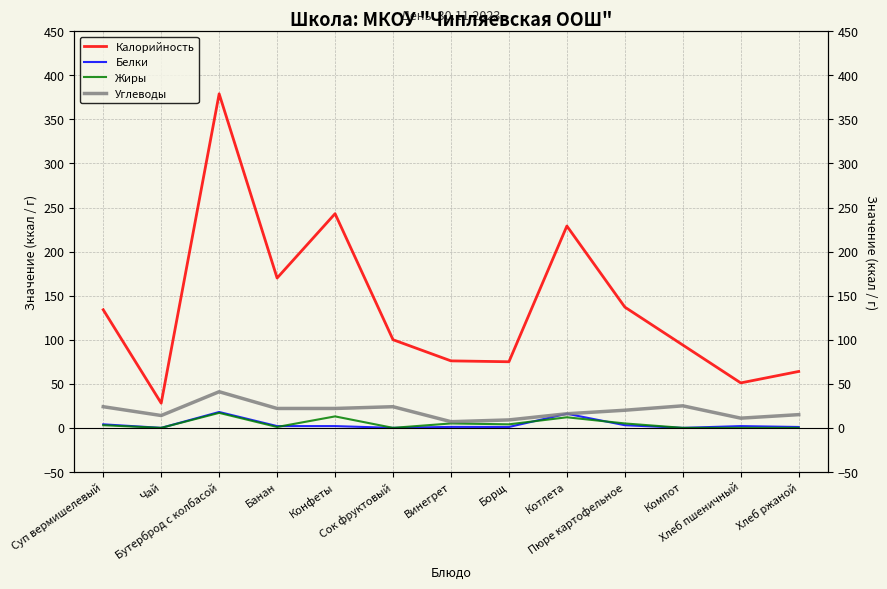

What is the total value across all series at Сок фруктовый?

124.0